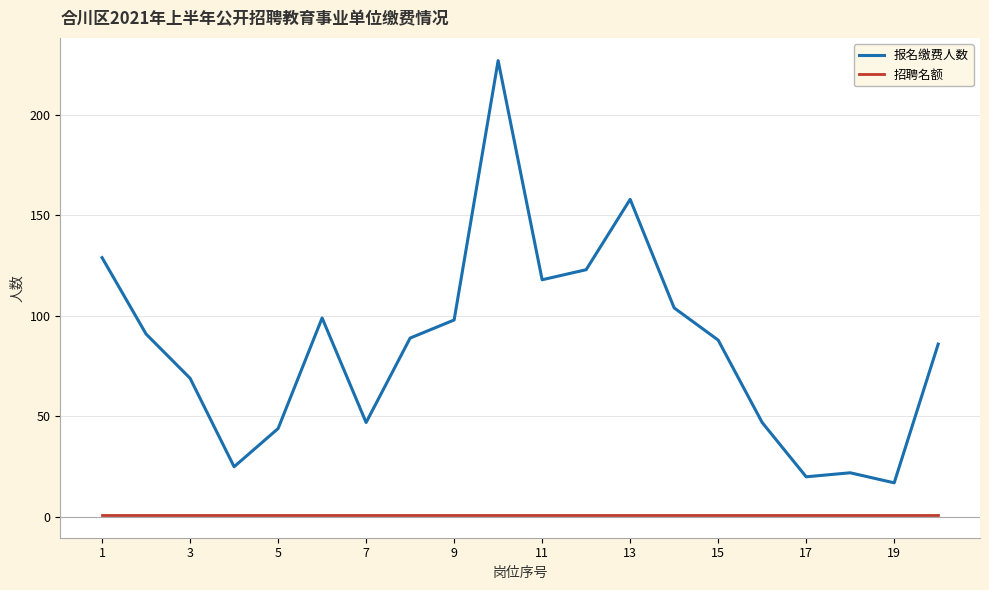

True or false: 报名缴费人数 and 招聘名额 intersect in this chart.

False